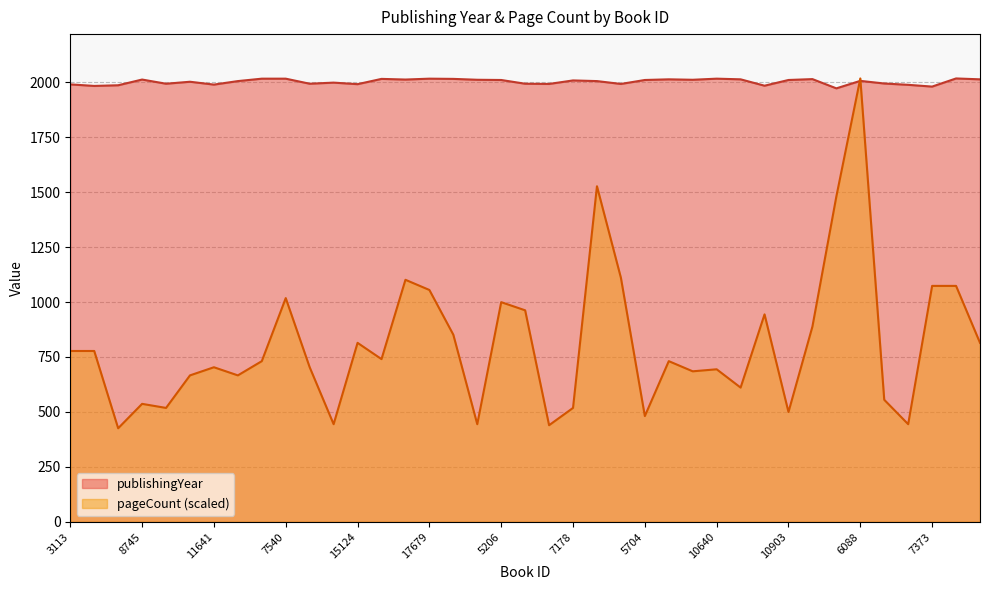

Where is the first local maximum for pageCount?

8745